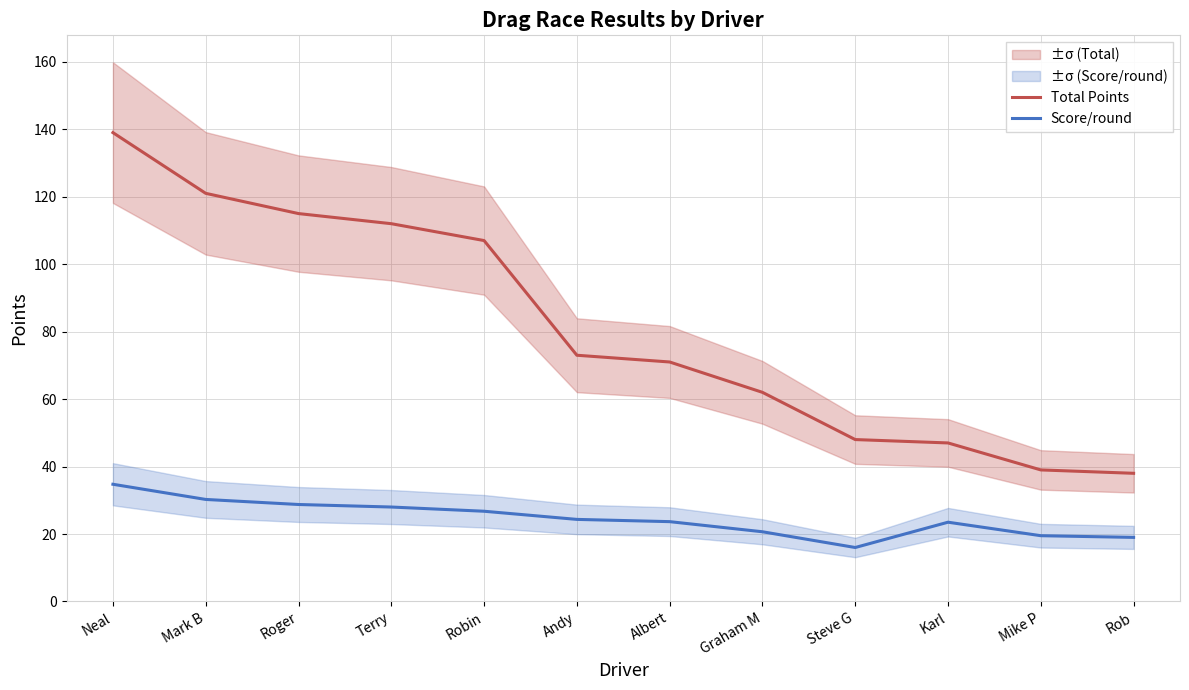

List the series in order of their peak value, highest first.

Total Points, Score/round